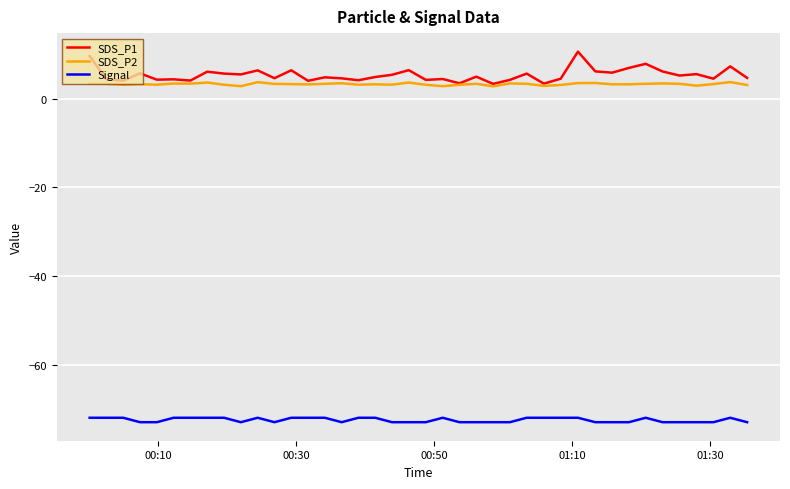

Count the number of data series in this chart.

3